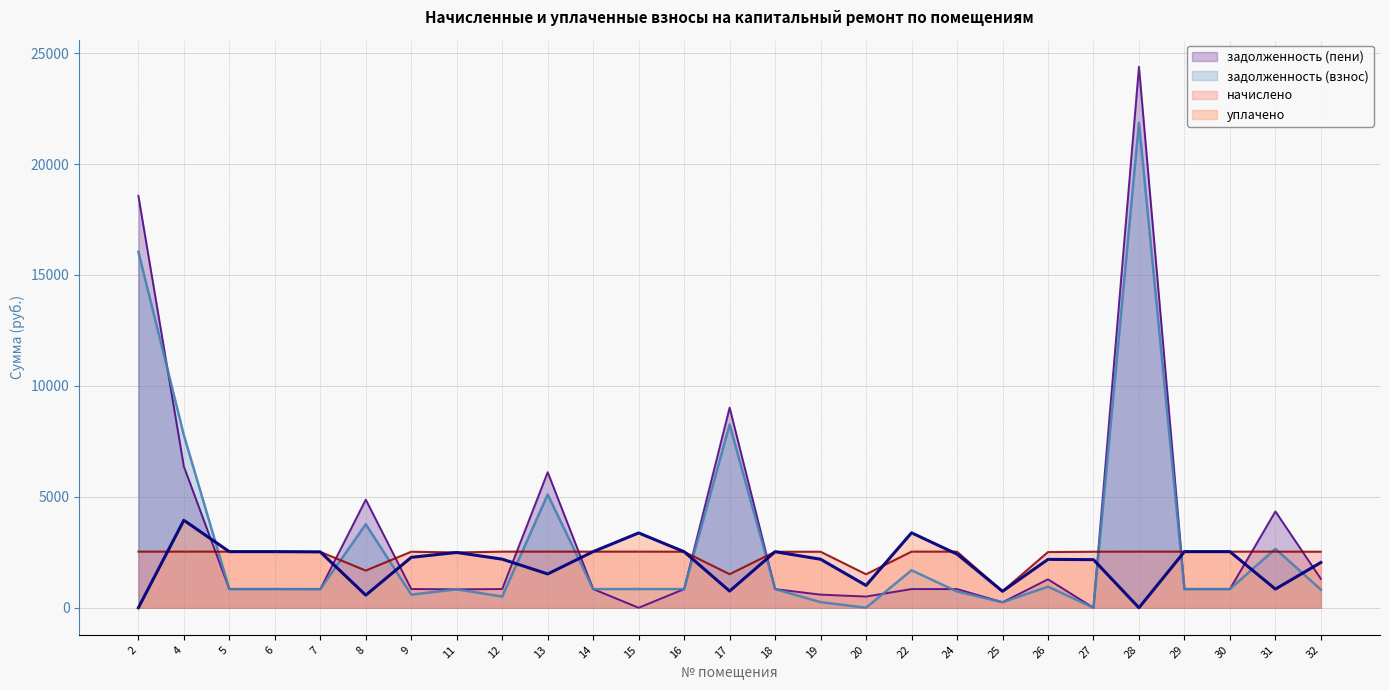

Is it true that начислено equals 2492.4 at 11?

True